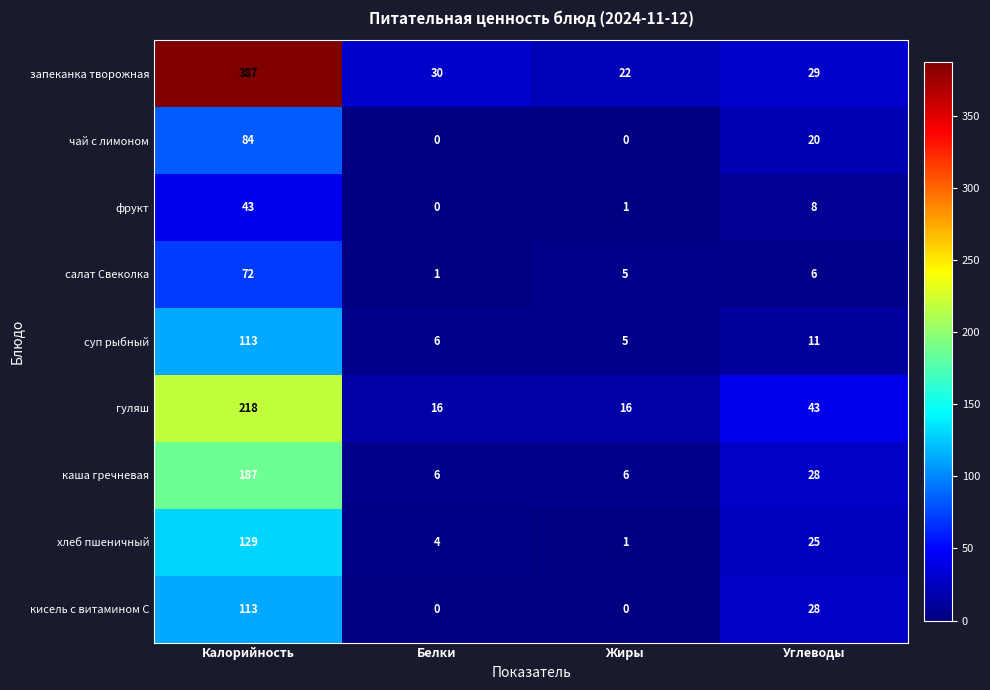

What is the lowest value of the каша гречневая series?

6